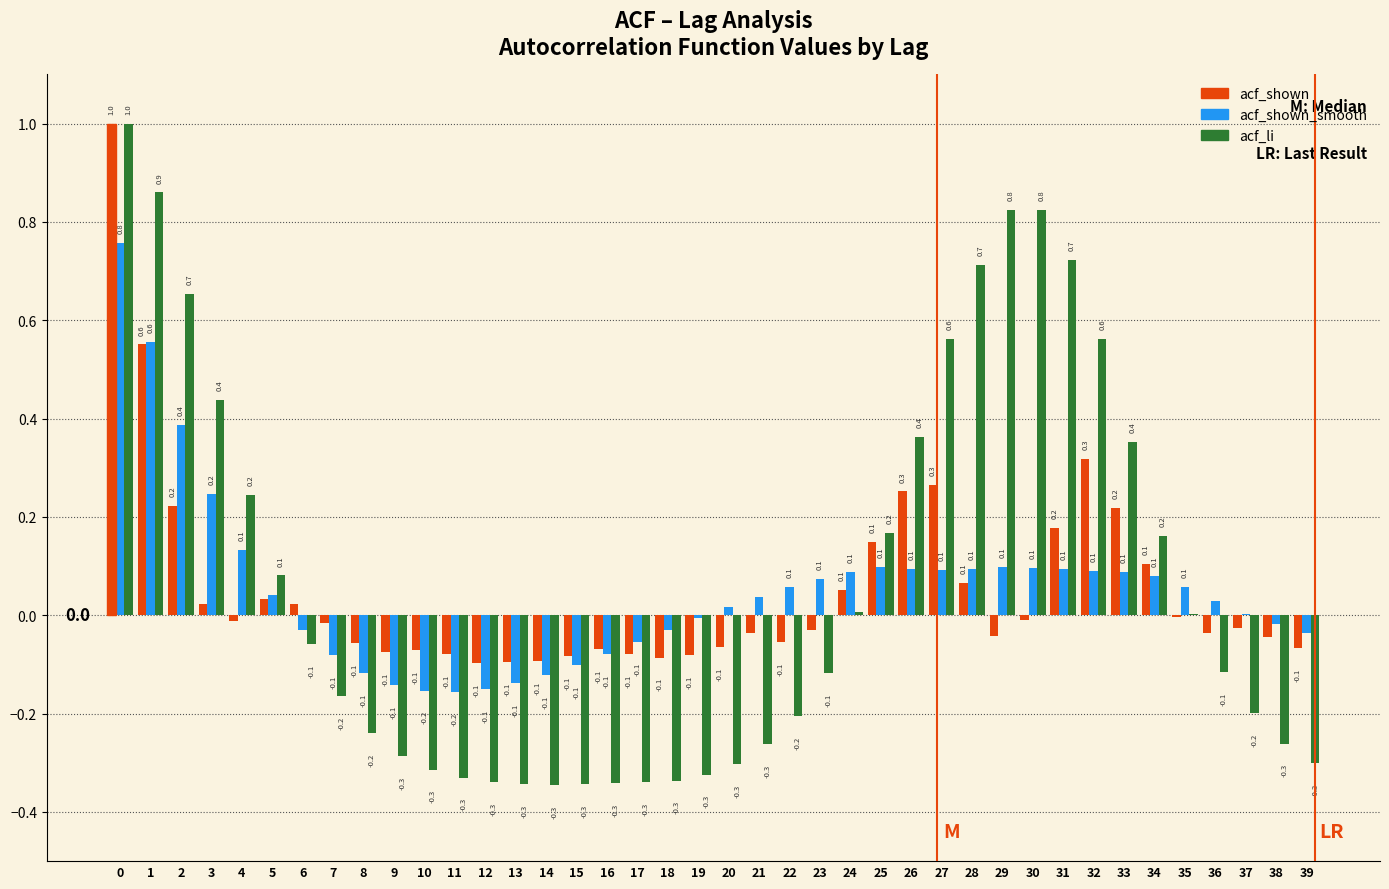

Is the value of acf_shown at 32 greater than the value of acf_li at 31?

No